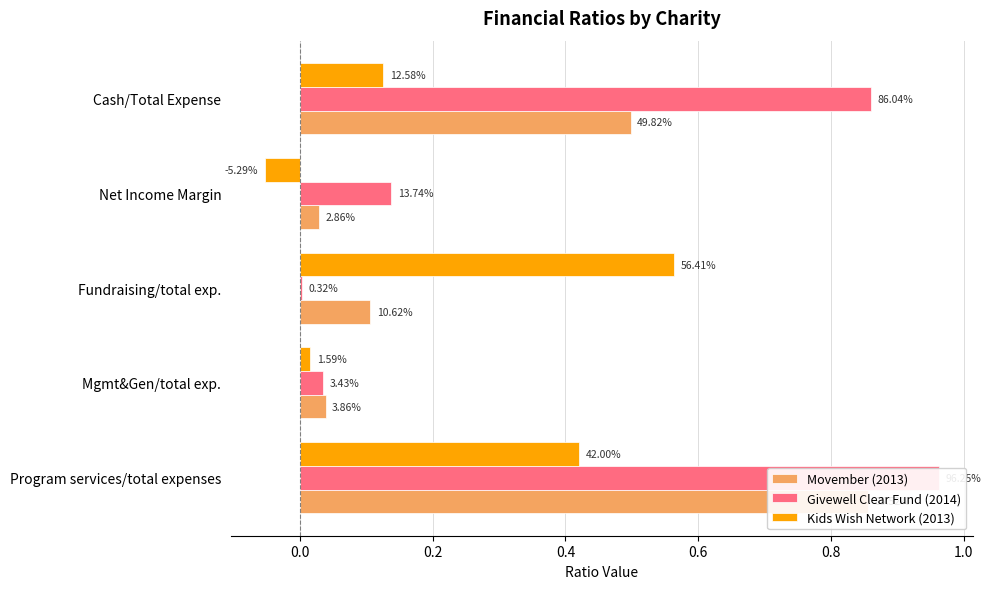

What is the total value across all series at Net Income Margin?

0.1